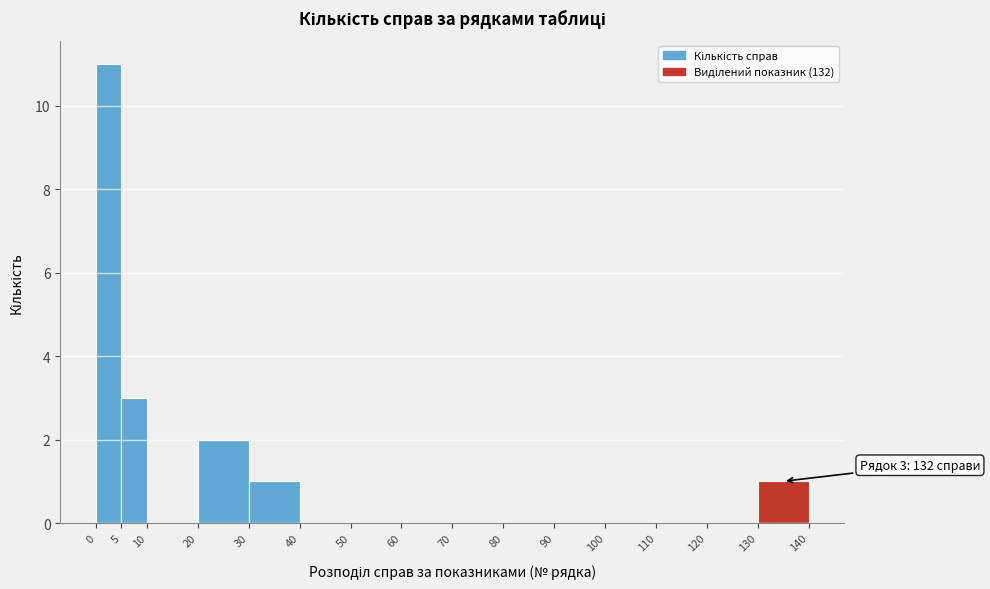

Over which range of the x-axis is the bar tallest?

0 to 5